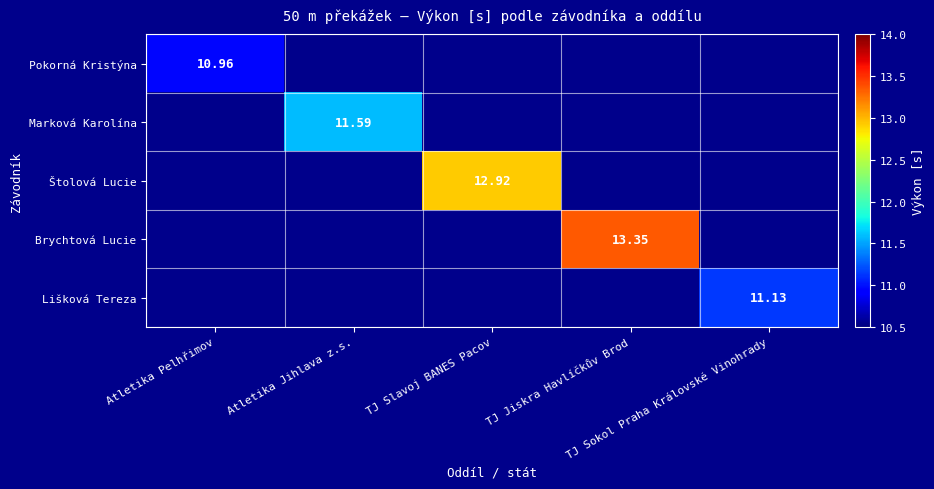

At how many categories does at least one series exceed 11?

4